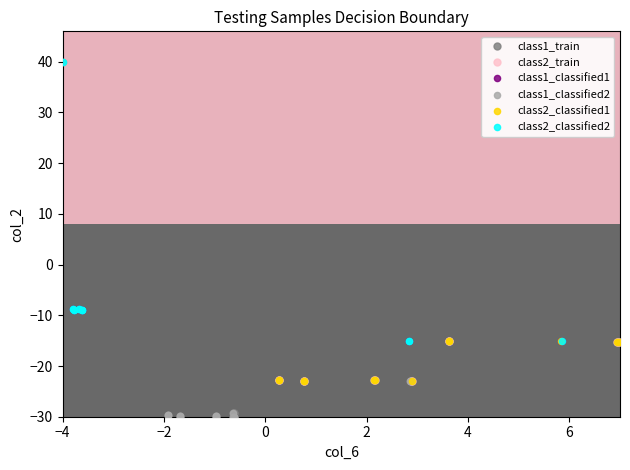

Which series has the largest Y range (max minus min)?

class1_classified2